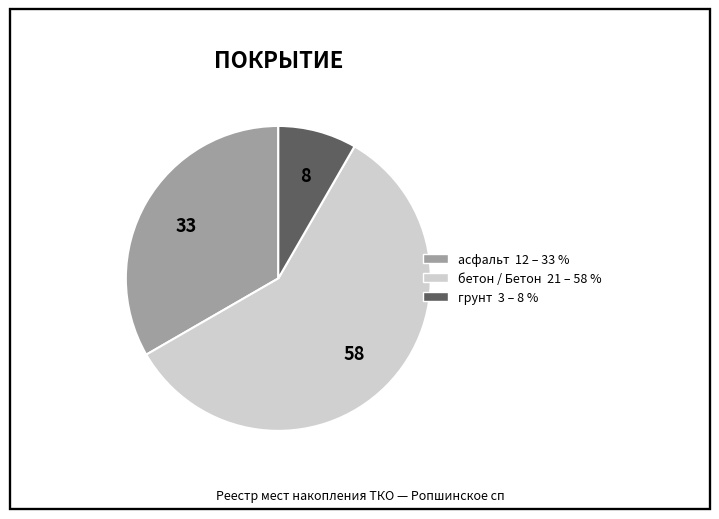

How many segments does this pie chart have?

3